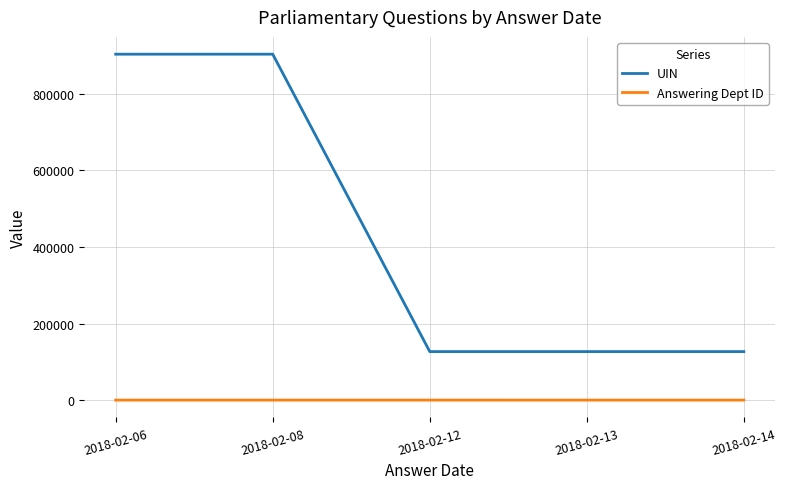

True or false: Answering Dept ID and UIN cross at least once.

False